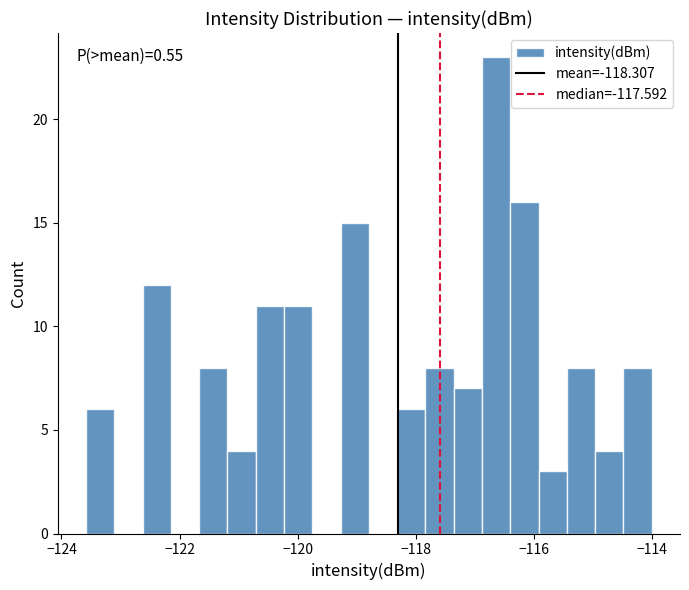

Read against the x-axis, roughly where is the centre of the tallest bar?

-116.6